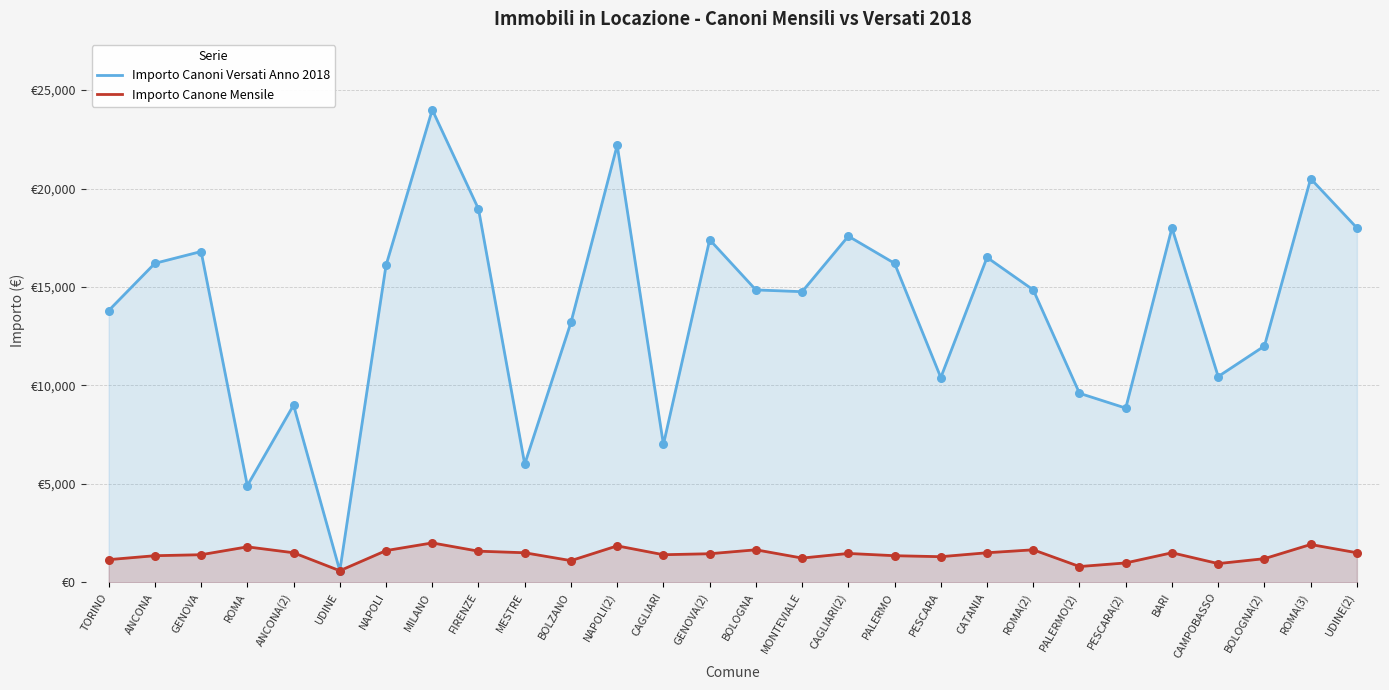

Is the value of Importo Canone Mensile at ROMA(3) greater than the value of Importo Canoni Versati Anno 2018 at PESCARA(2)?

No